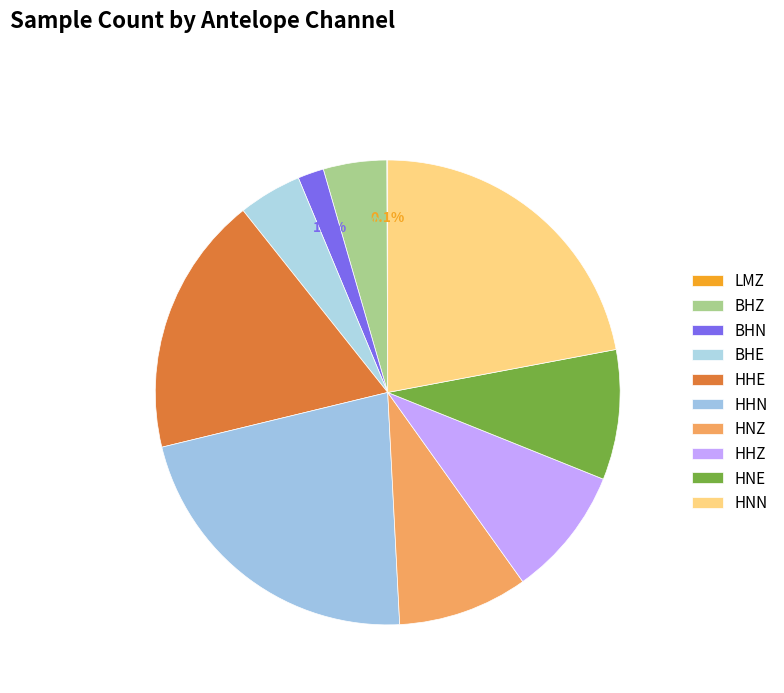

What is the change in value from BHE to HHE?

+18206478